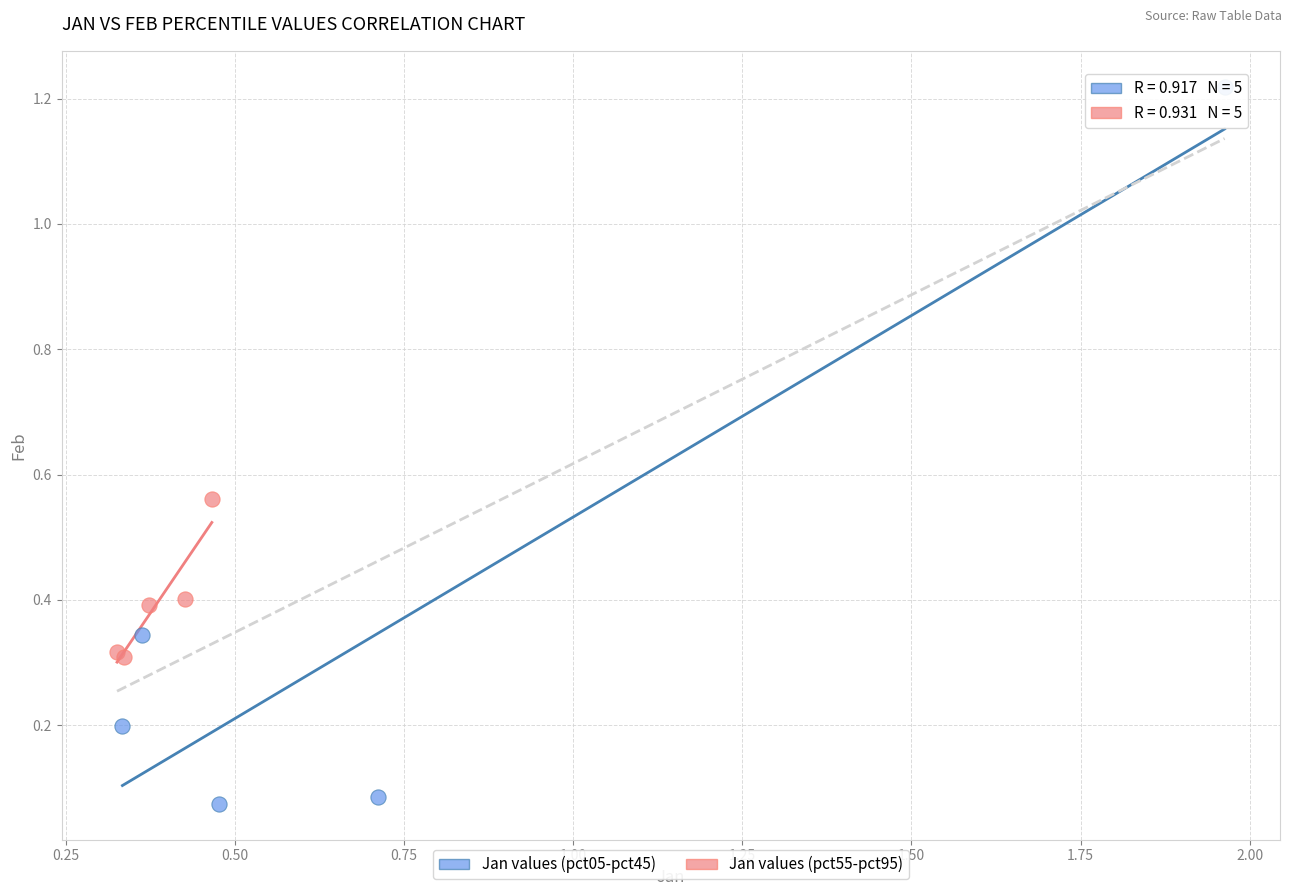

Which series reaches the maximum Y coordinate?

Jan values (pct05-pct45)